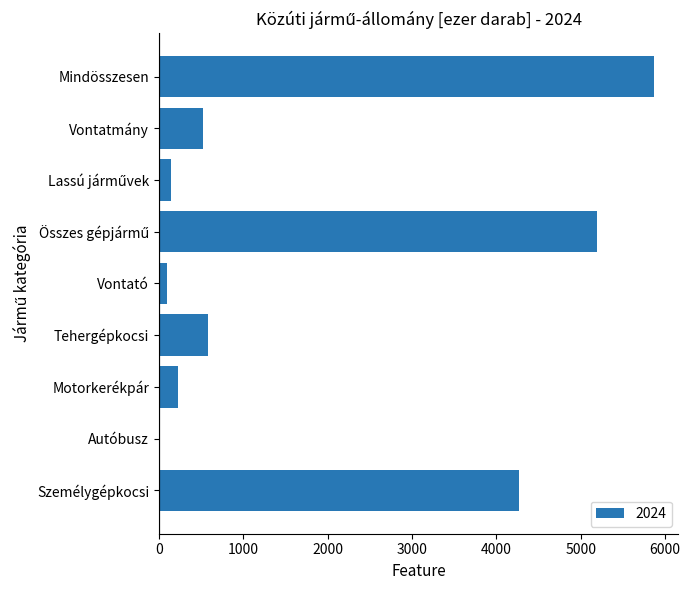

Is it true that the value at Tehergépkocsi is 589.0?

True